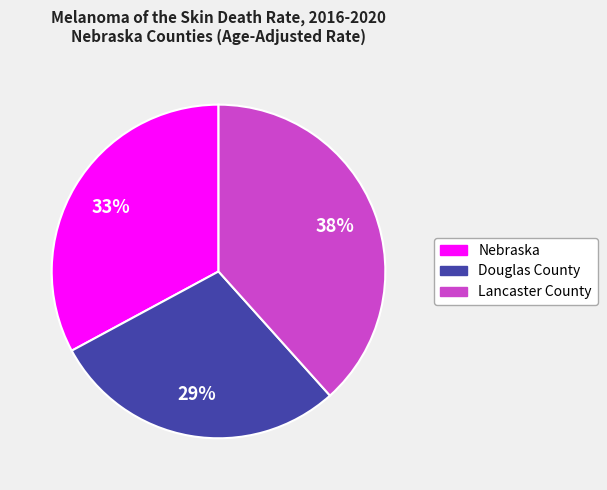

True or false: Nebraska accounts for 23% of the total.

False